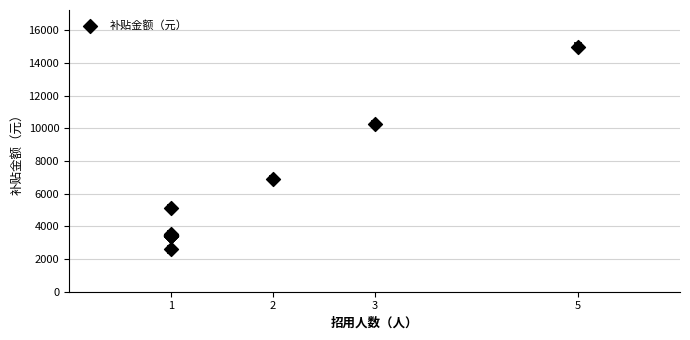

What Y value in the scatter plot is closest to 8784?

10268.9